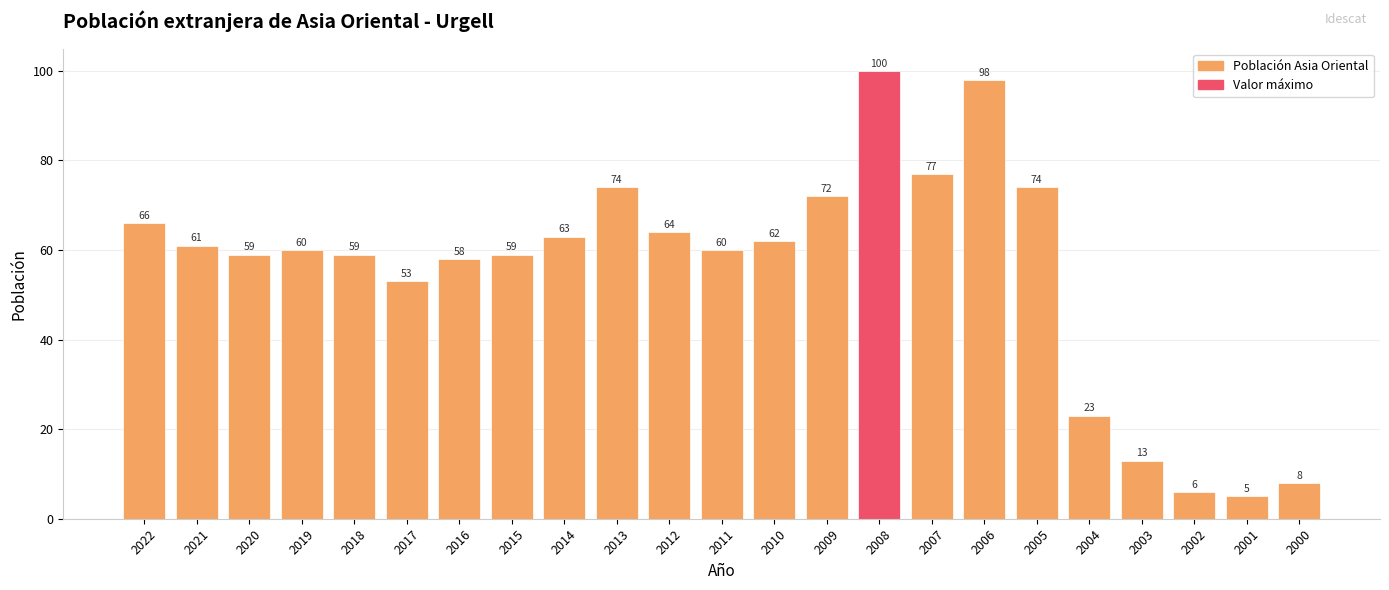

Are the bars horizontal?

No